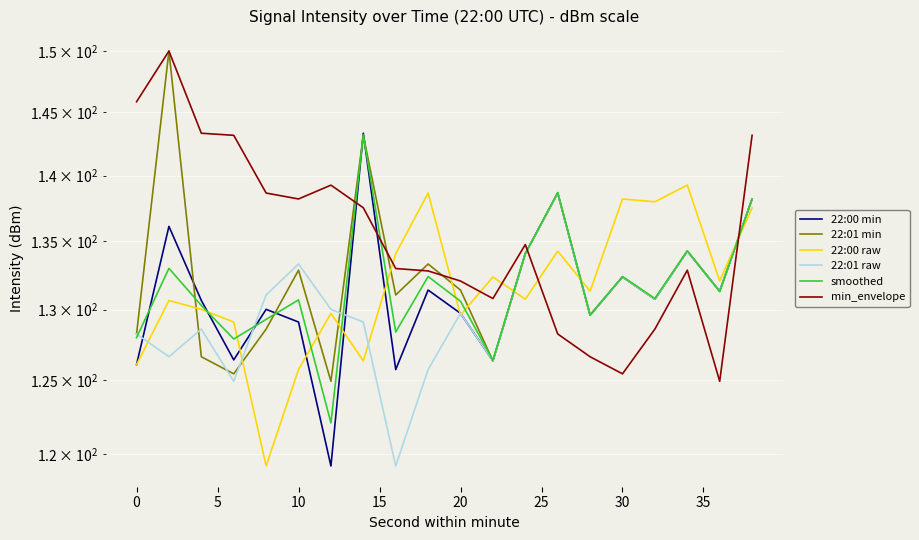

Which series has the largest total across all categories?

min_envelope